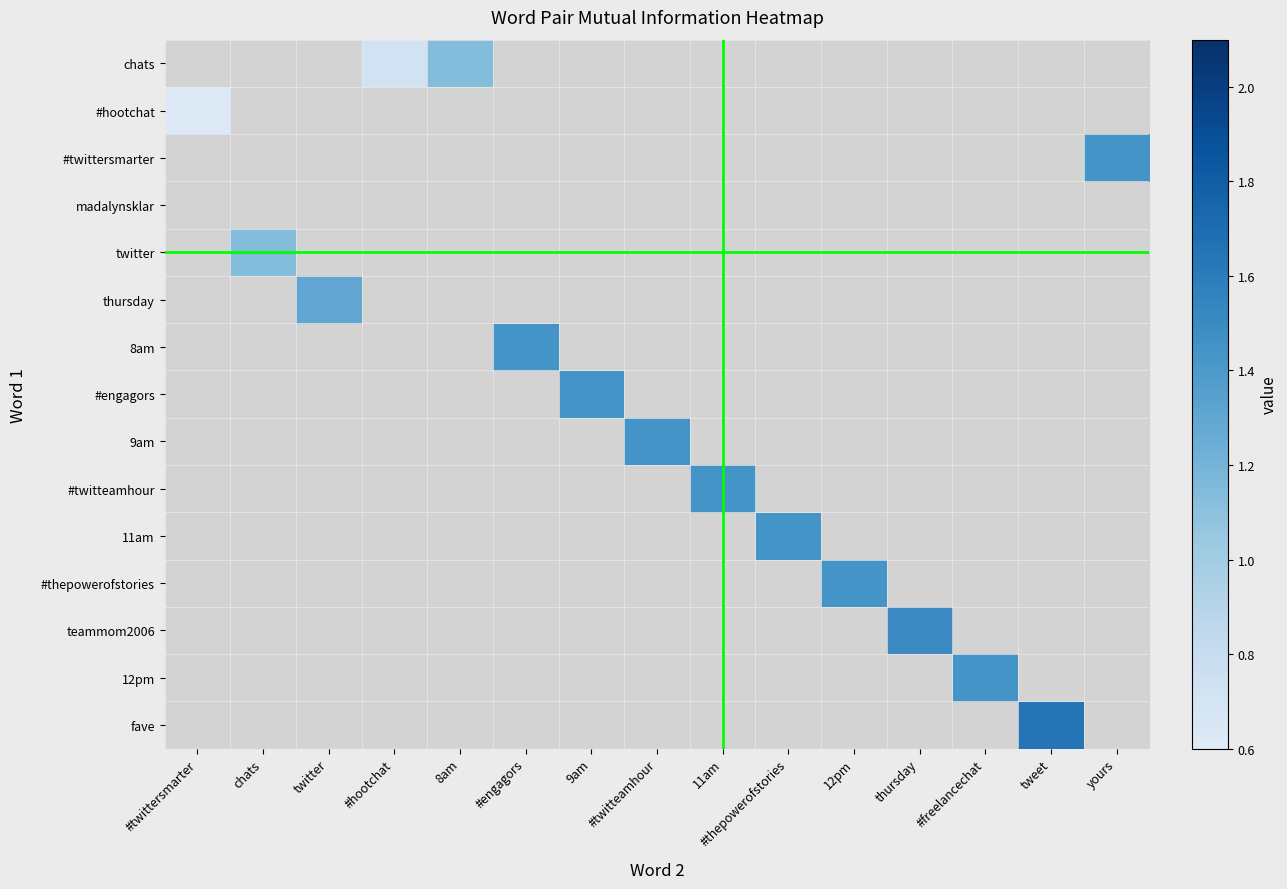

Which category has the lowest value in the #hootchat series?

#twittersmarter